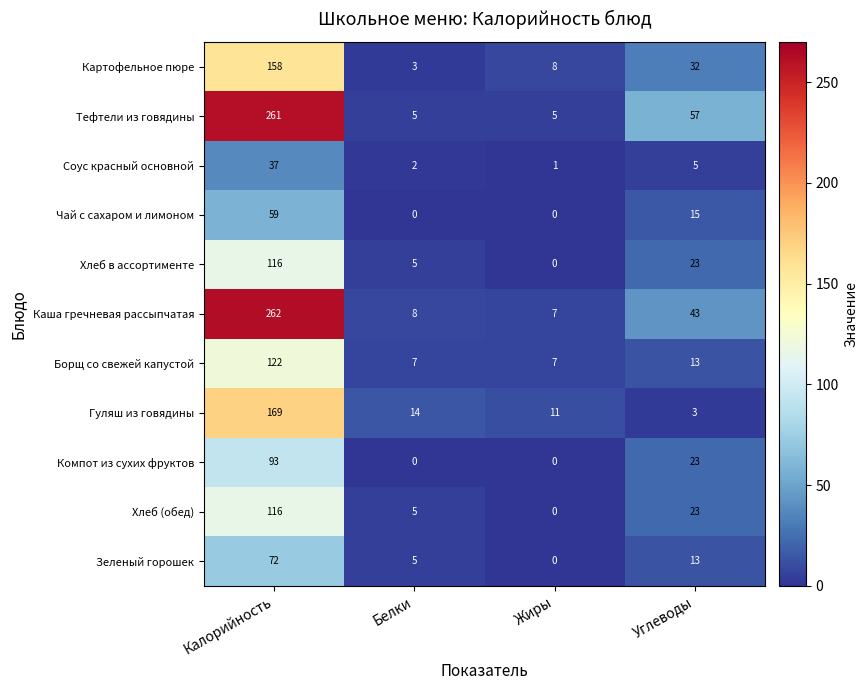

Which series has the largest total across all categories?

Тефтели из говядины